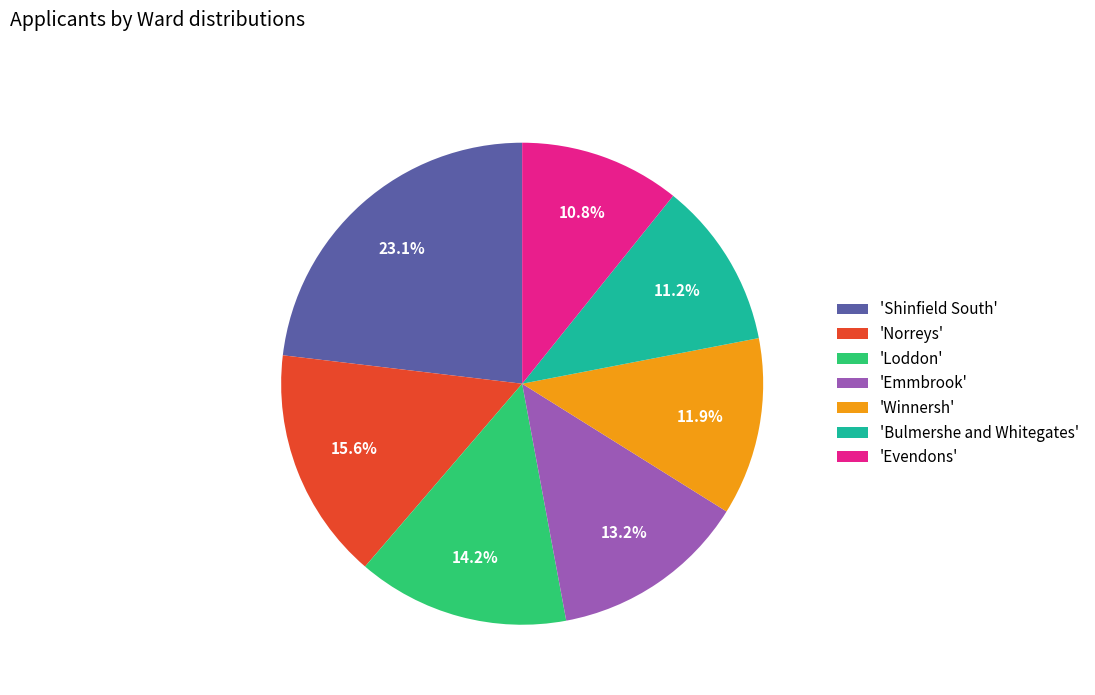

What is the largest slice in the pie chart?

'Shinfield South'